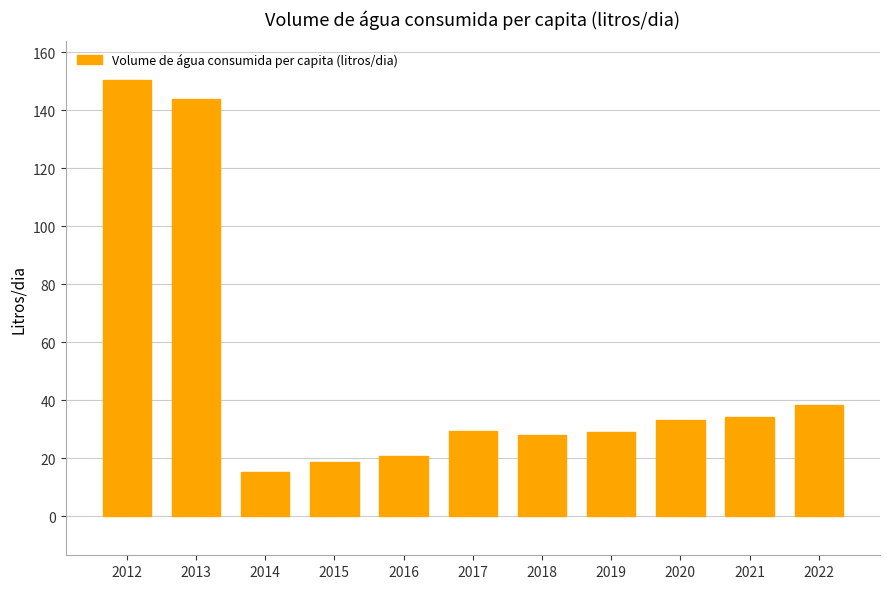

Between 2013 and 2022, which is larger?

2013